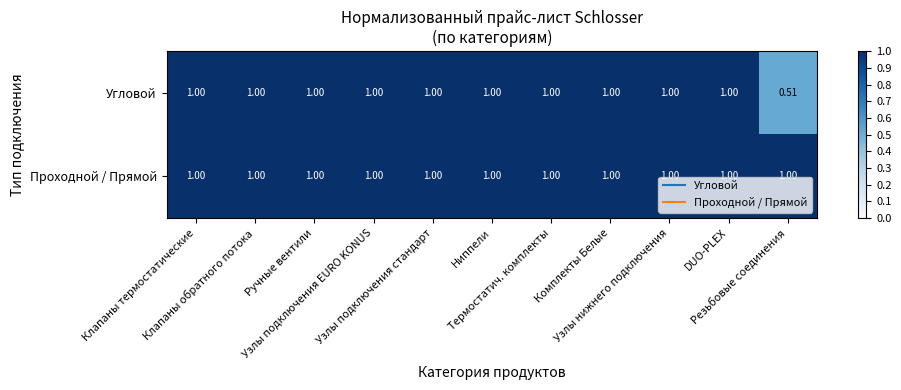

Which series has the largest total across all categories?

Проходной / Прямой